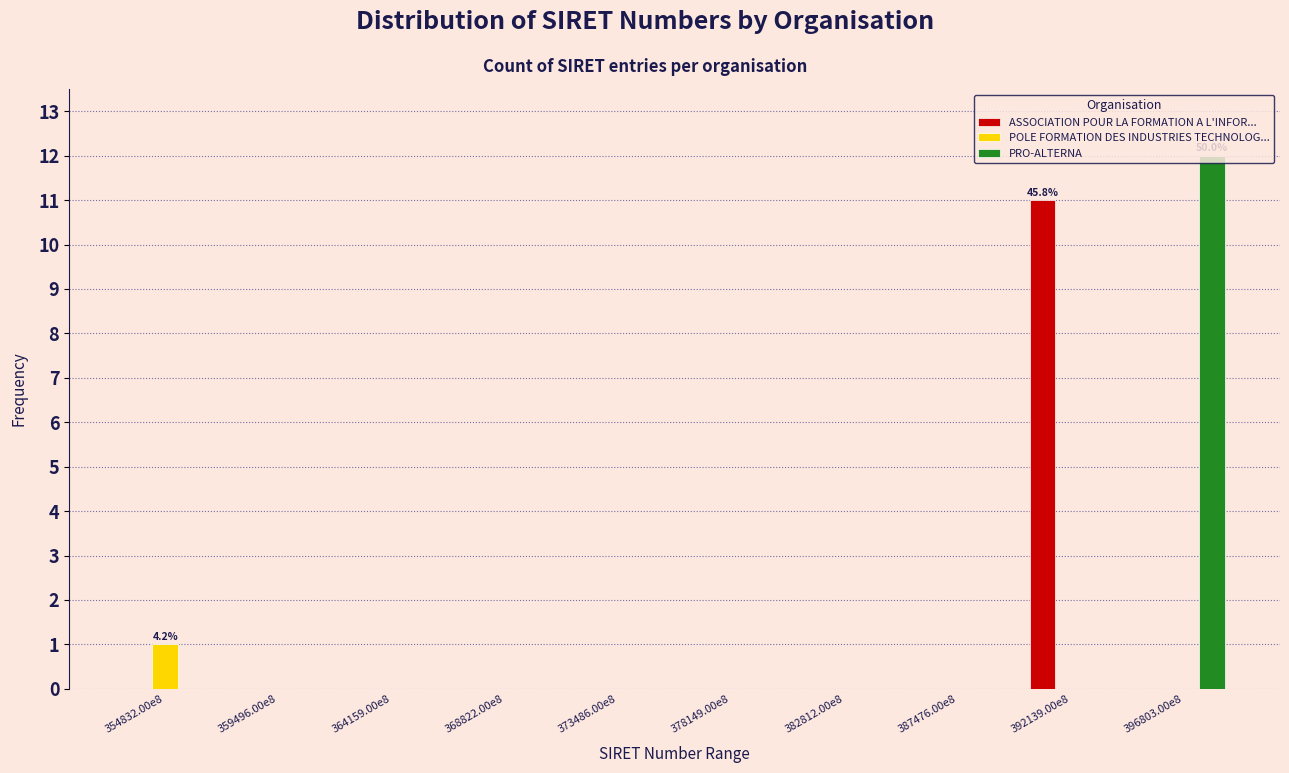

What is the total value across all series at 396803.00e8?

12